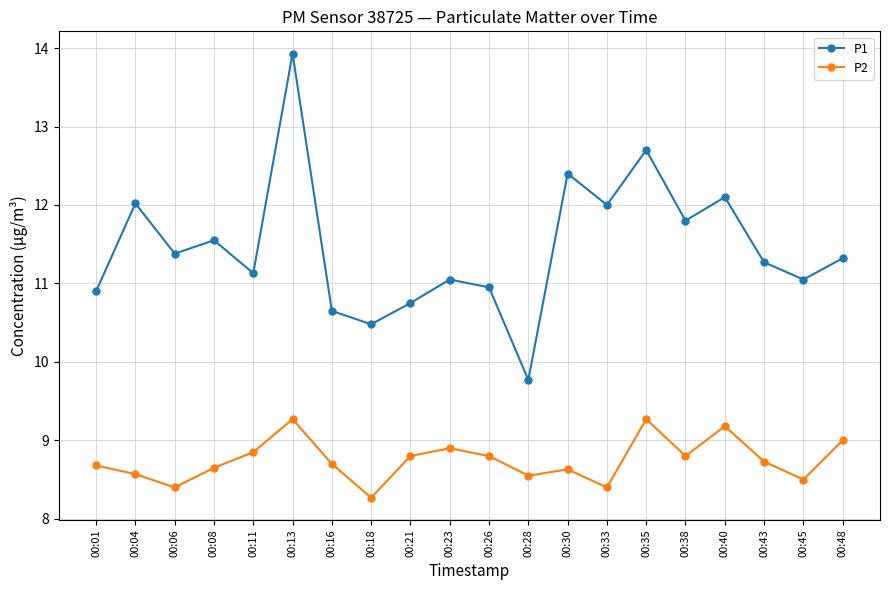

Is it true that P2 equals 3.1 at 00:48?

False